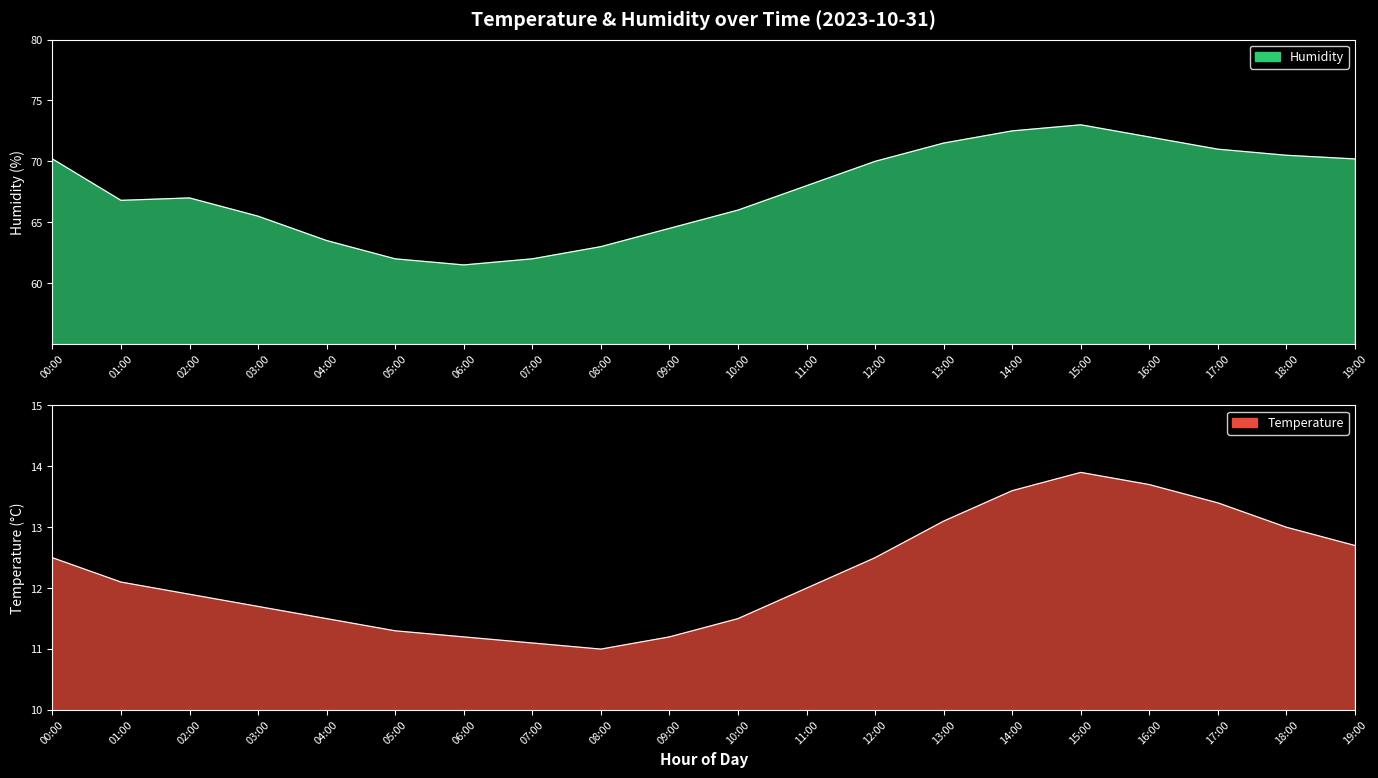

The humidity series shows 36.3 at 04:00. True or false?

False